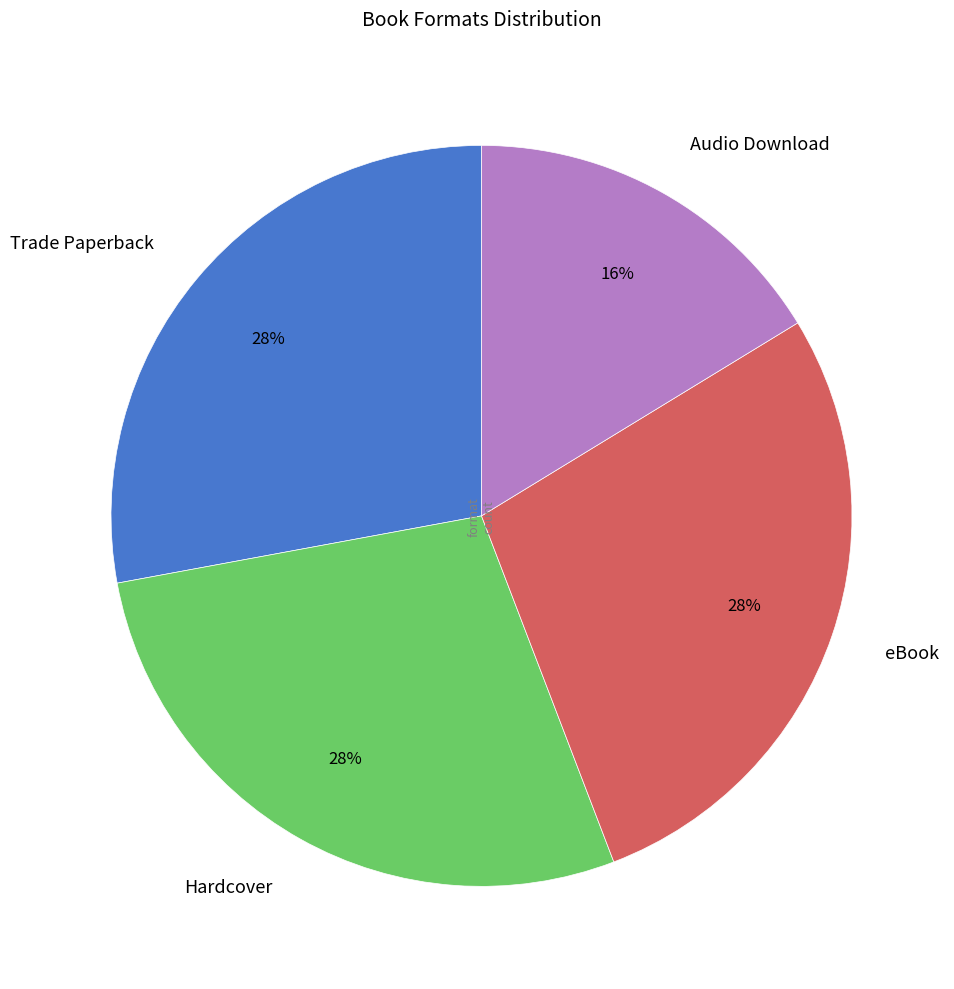

Is there any slice that represents more than half of the pie?

No